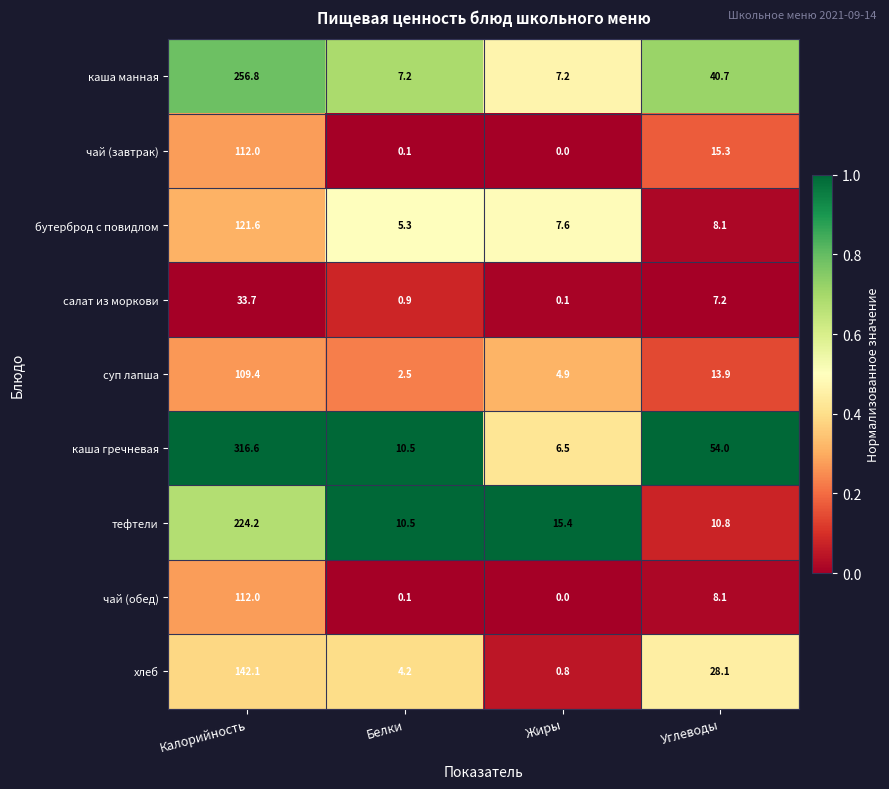

Count the number of data series in this chart.

9